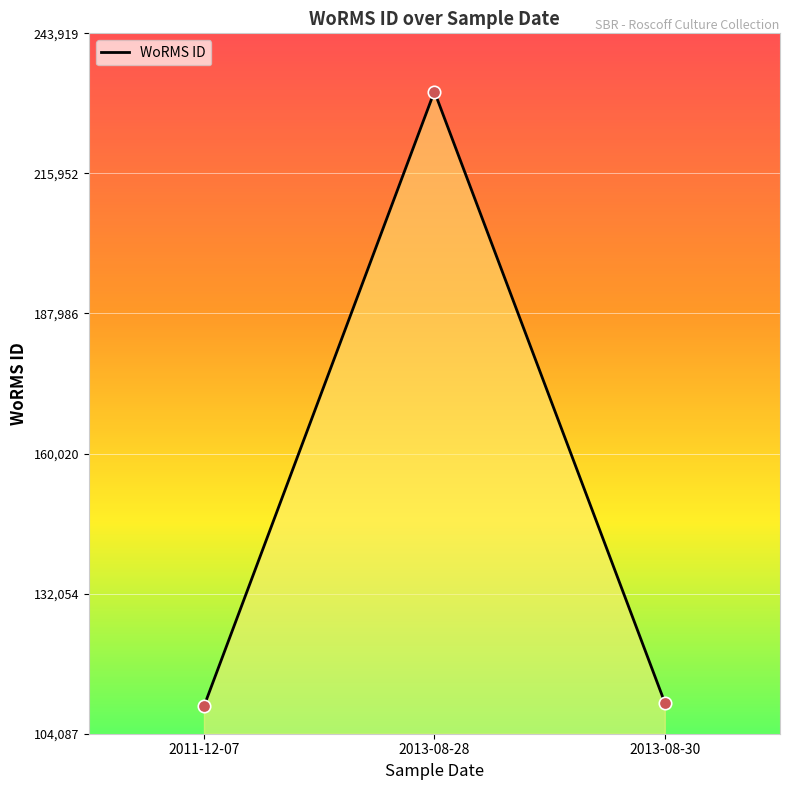

Between 2013-08-28 and 2011-12-07, which is larger?

2013-08-28